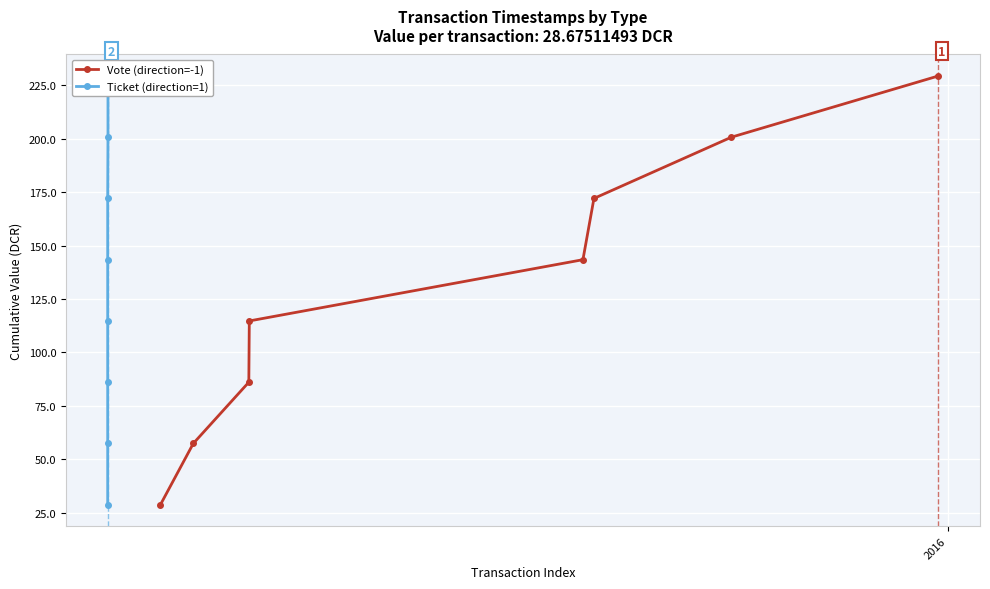

What is the sum of all Ticket (direction=1) values?

1032.3